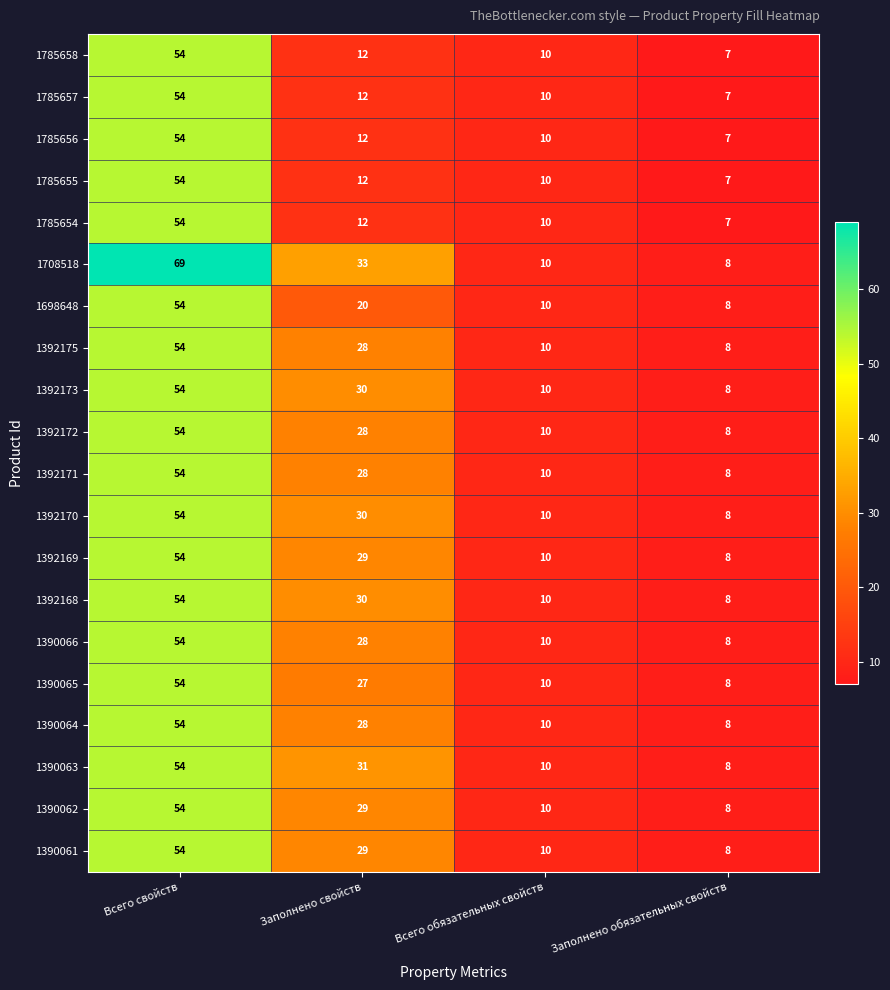

What is the difference between the 1785655 values at Всего свойств and Заполнено свойств?

42